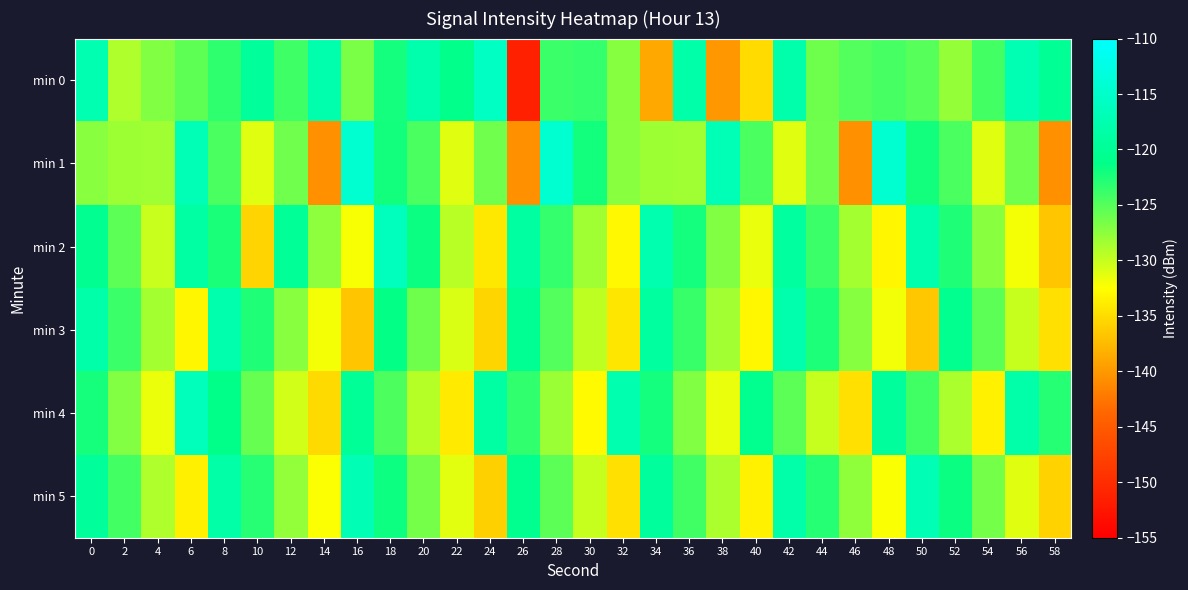

Reading left to right, what are all the values shown in this chart?

min 0: 0=-117.3	2=-128.9	4=-126.9	6=-125.5	8=-123.3	10=-119.6	12=-124.0	14=-117.7	16=-126.7	18=-122.2	20=-117.7	22=-121.0	24=-115.7	26=-151.3	28=-123.9	30=-123.6	32=-127.2	34=-138.7	36=-118.1	38=-140.0	40=-135.1	42=-118.0	44=-126.1	46=-124.9	48=-124.4	50=-125.1	52=-127.8	54=-124.2	56=-117.2	58=-120.0
min 1: 0=-127.2	2=-128.1	4=-128.3	6=-116.9	8=-124.5	10=-131.1	12=-126.2	14=-140.5	16=-114.4	18=-122.1	20=-124.5	22=-131.1	24=-126.2	26=-140.5	28=-114.4	30=-122.1	32=-127.2	34=-128.1	36=-128.3	38=-116.9	40=-124.5	42=-131.1	44=-126.2	46=-140.5	48=-114.4	50=-122.1	52=-124.5	54=-131.1	56=-126.2	58=-140.5
min 2: 0=-120.5	2=-125.3	4=-130.1	6=-118.7	8=-122.4	10=-135.6	12=-119.8	14=-127.5	16=-132.2	18=-116.3	20=-121.7	22=-129.4	24=-134.1	26=-118.9	28=-123.6	30=-128.3	32=-133.0	34=-117.5	36=-122.2	38=-126.9	40=-131.6	42=-119.1	44=-123.8	46=-128.5	48=-133.2	50=-117.9	52=-122.6	54=-127.3	56=-132.0	58=-136.7
min 3: 0=-118.1	2=-123.8	4=-128.5	6=-133.2	8=-117.9	10=-122.6	12=-127.3	14=-132.0	16=-136.7	18=-121.4	20=-126.1	22=-130.8	24=-135.5	26=-120.2	28=-124.9	30=-129.6	32=-134.3	34=-119.0	36=-123.7	38=-128.4	40=-133.1	42=-117.8	44=-122.5	46=-127.2	48=-131.9	50=-136.6	52=-120.6	54=-125.3	56=-130.0	58=-134.7
min 4: 0=-122.3	2=-127.0	4=-131.7	6=-116.4	8=-121.1	10=-125.8	12=-130.5	14=-135.2	16=-119.9	18=-124.6	20=-129.3	22=-134.0	24=-118.7	26=-123.4	28=-128.1	30=-132.8	32=-117.5	34=-122.2	36=-126.9	38=-131.6	40=-120.6	42=-125.3	44=-130.0	46=-134.7	48=-119.4	50=-124.1	52=-128.8	54=-133.5	56=-118.2	58=-122.9
min 5: 0=-119.5	2=-124.2	4=-128.9	6=-133.6	8=-118.3	10=-123.0	12=-127.7	14=-132.4	16=-117.1	18=-121.8	20=-126.5	22=-131.2	24=-135.9	26=-120.6	28=-125.3	30=-130.0	32=-134.7	34=-119.4	36=-124.1	38=-128.8	40=-133.5	42=-118.2	44=-122.9	46=-127.6	48=-132.3	50=-117.0	52=-121.7	54=-126.4	56=-131.1	58=-135.8